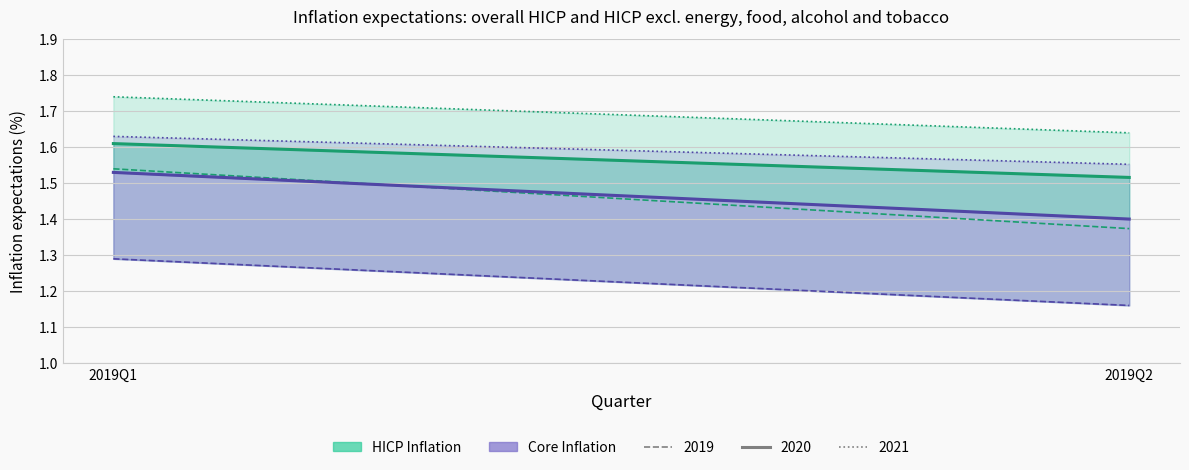

What are all the series names shown in the legend?

HICP 2020, HICP 2019, HICP 2021, Core 2020, Core 2019, Core 2021